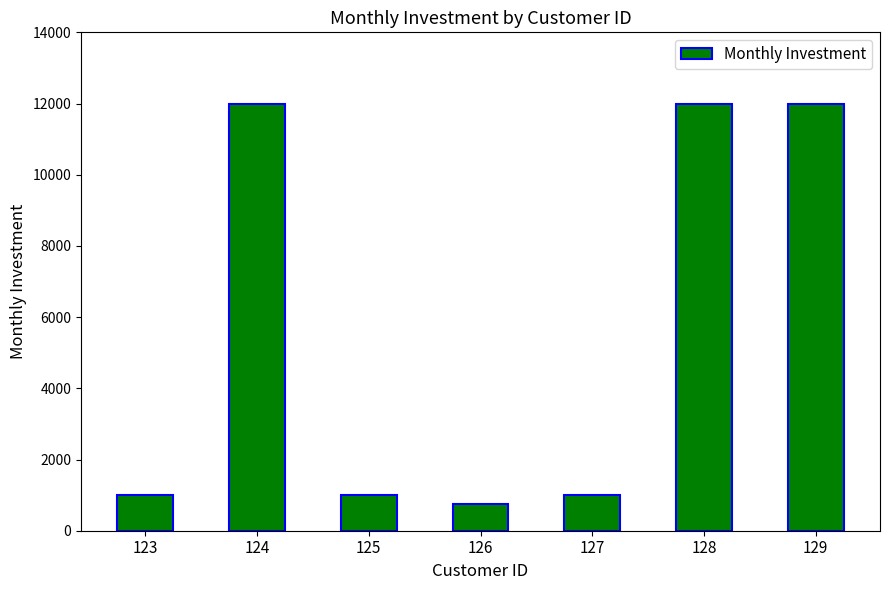

What is the maximum value shown in the chart?

12000